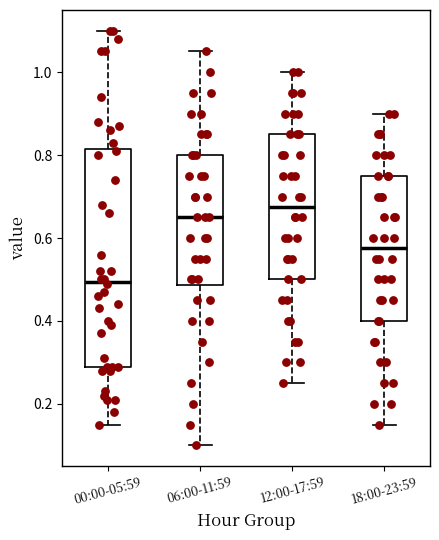

Which box's median line is the highest?

12:00-17:59